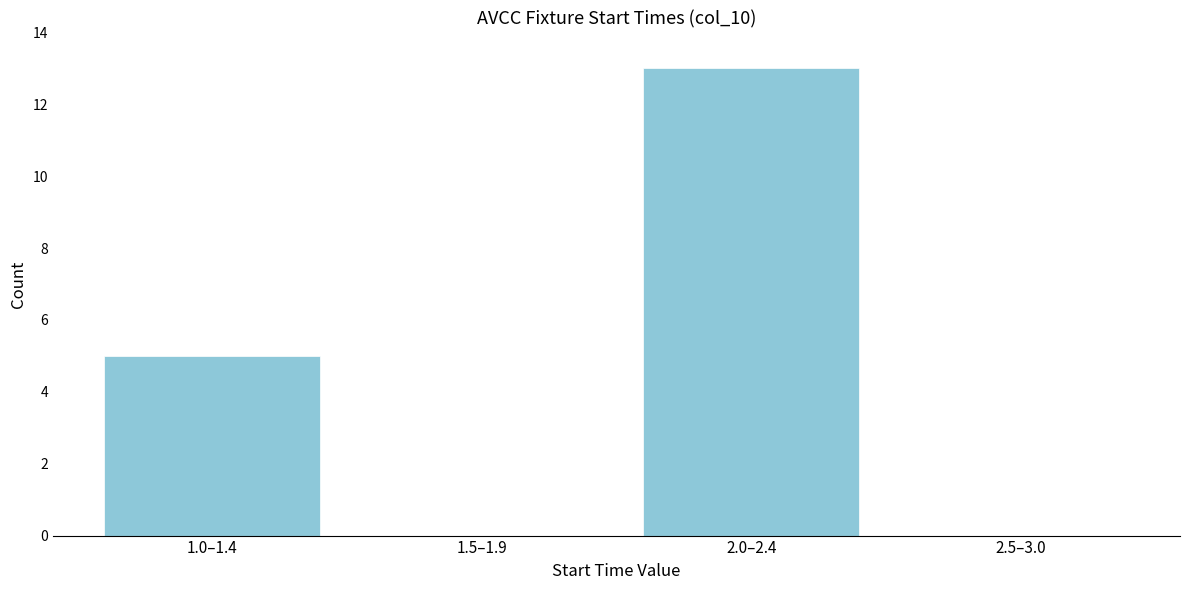

Reading right to left, transcribe all the data shown in this chart.

2.5–3.0=0	2.0–2.4=13	1.5–1.9=0	1.0–1.4=5